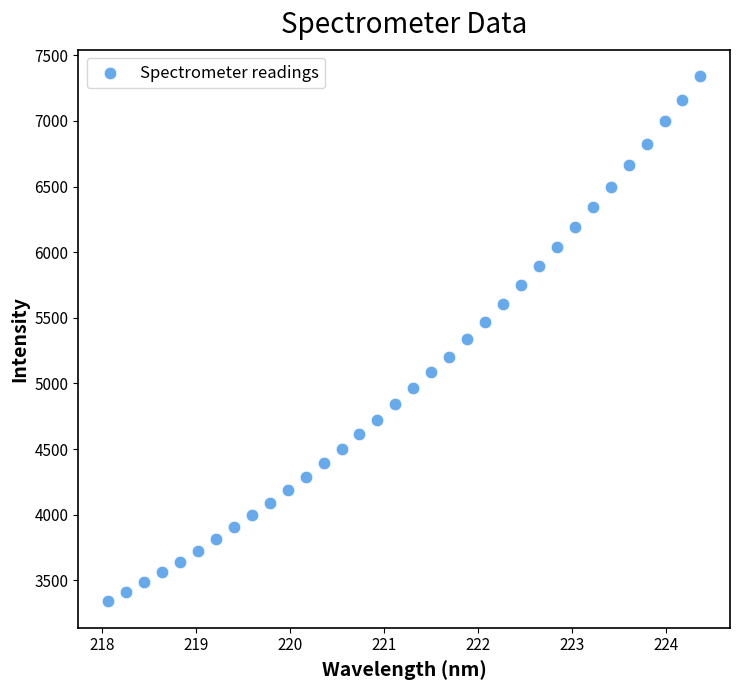

What is the range of X values (max minus min)?

6.3